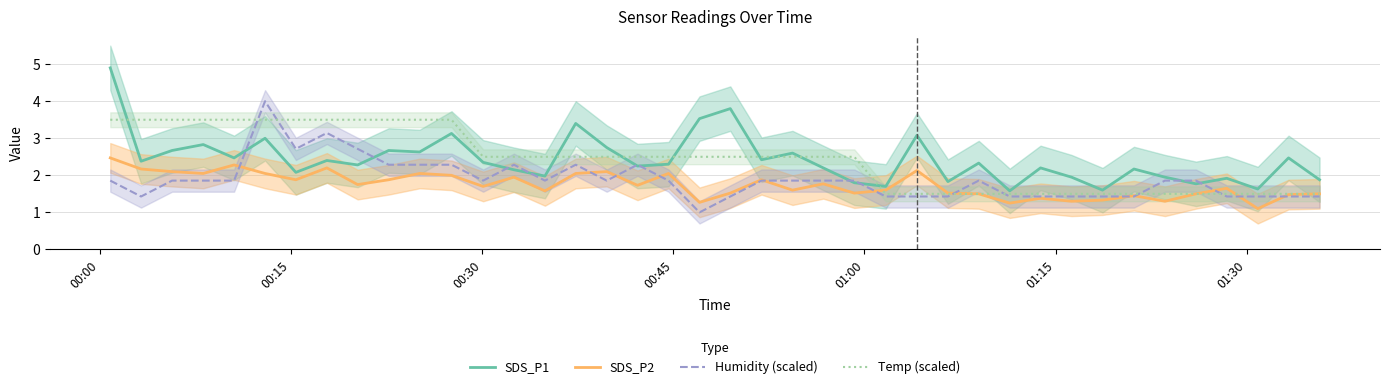

What is the sum of all SDS_P1 values?

97.0